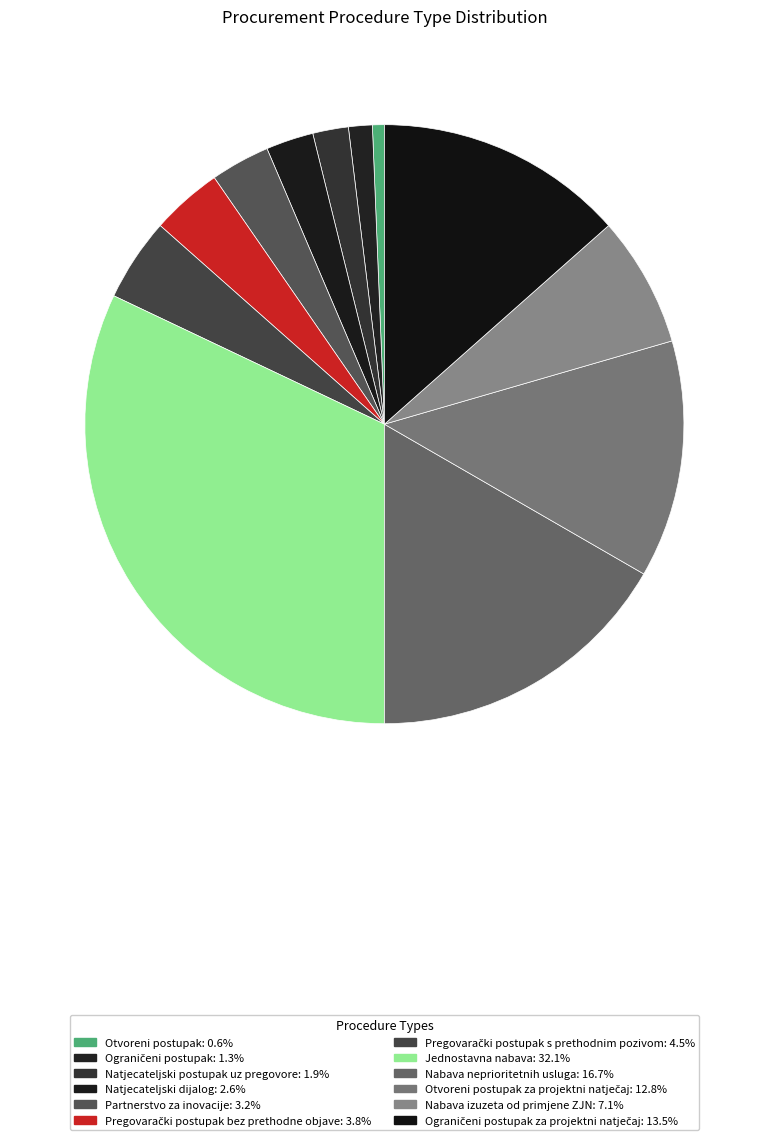

Count the number of slices in the pie.

12